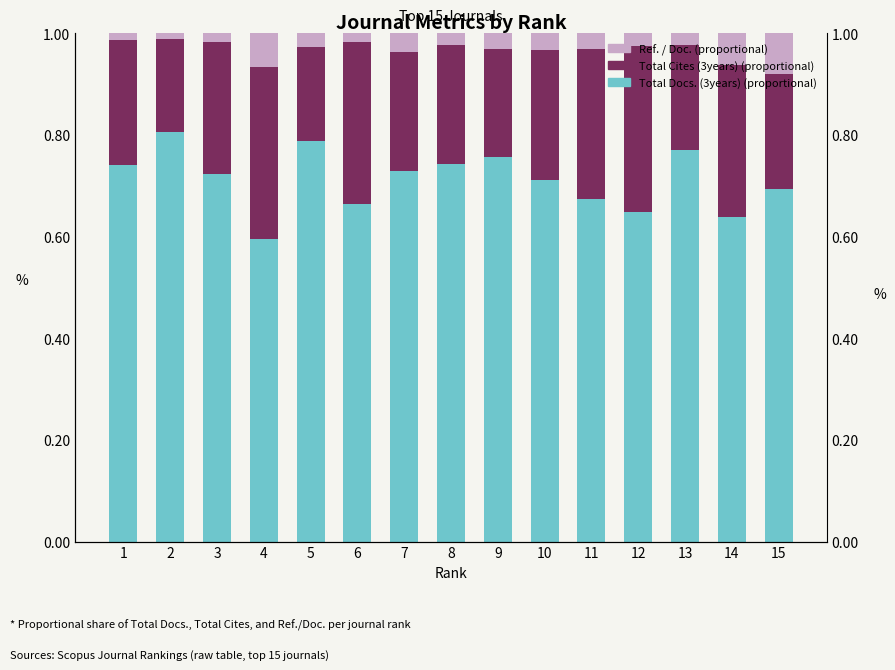

Count the number of categories in the chart.

15